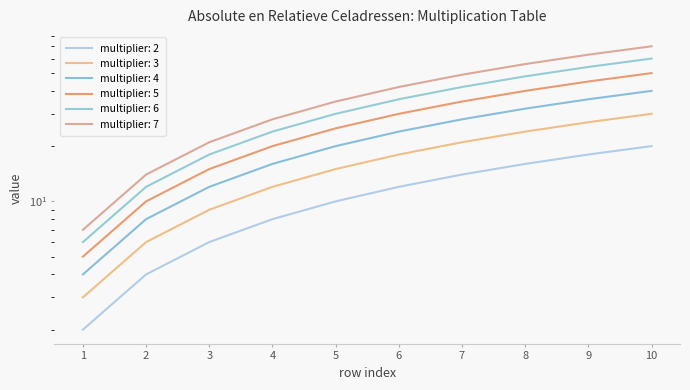

What is the value of the multiplier: 3 point at the 6th from the left?

18